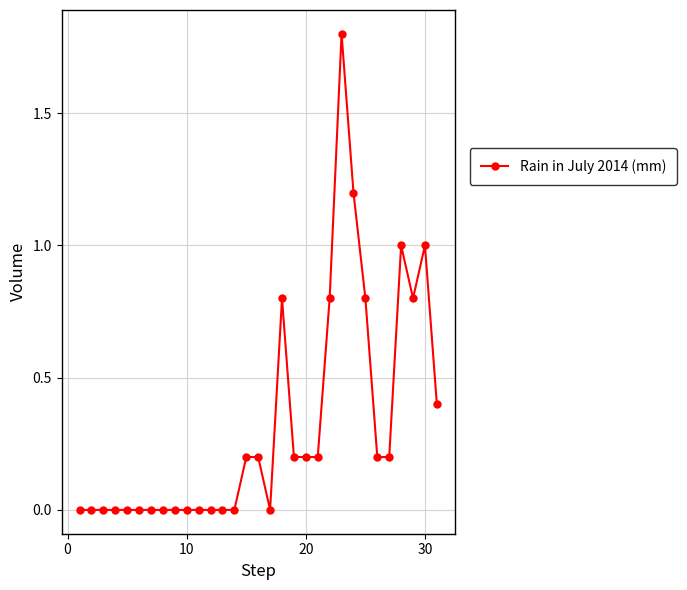

What is the value of the 29th point from the left?

0.8